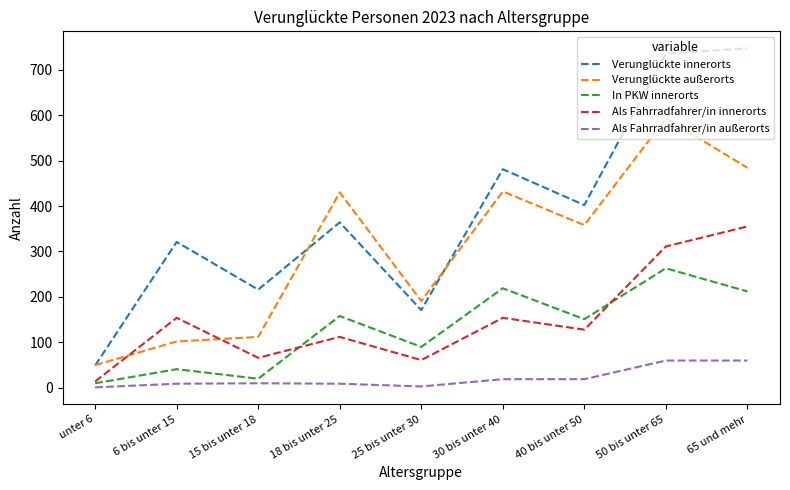

What is the difference between the second highest and second lowest values in the Als Fahrradfahrer/in außerorts series?

57